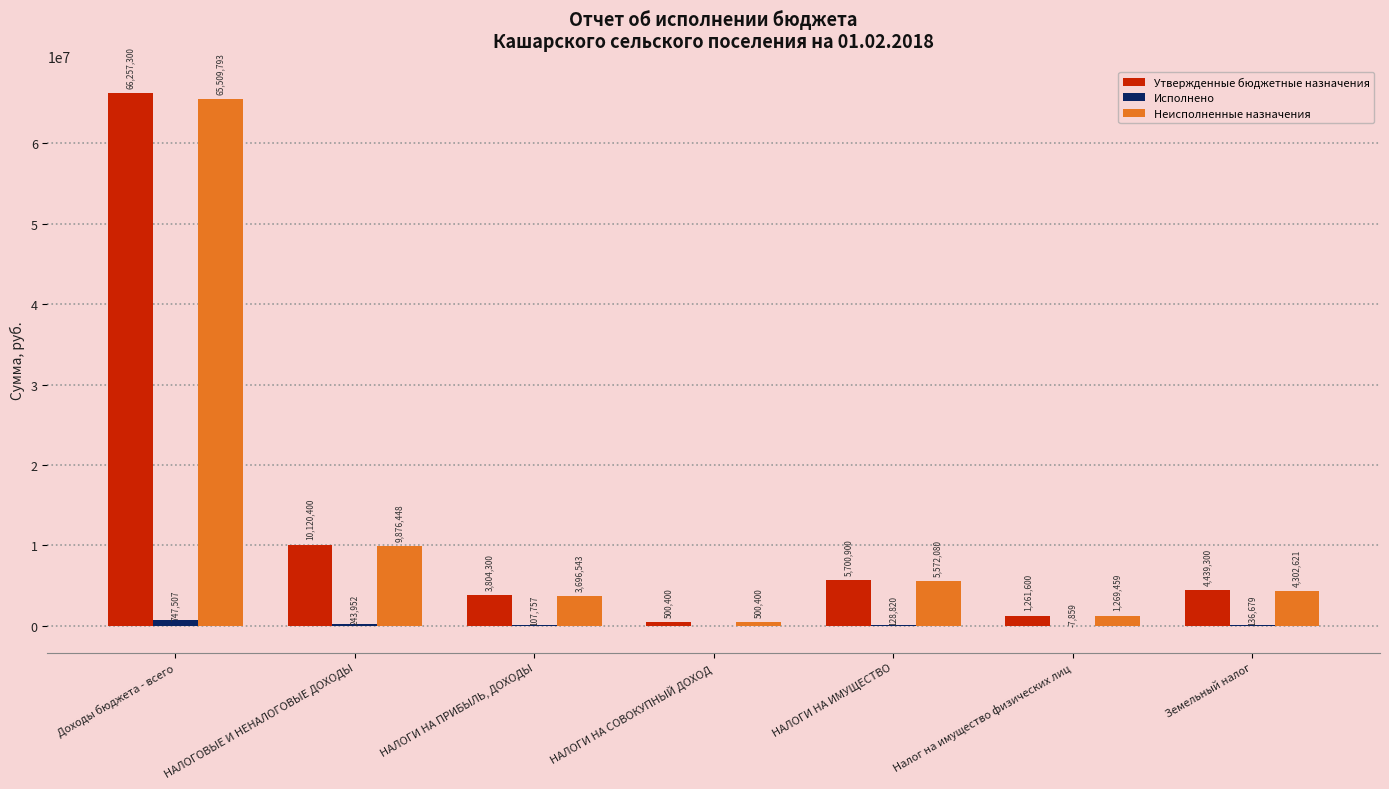

The Исполнено series shows 747507.1 at Доходы бюджета - всего. True or false?

True